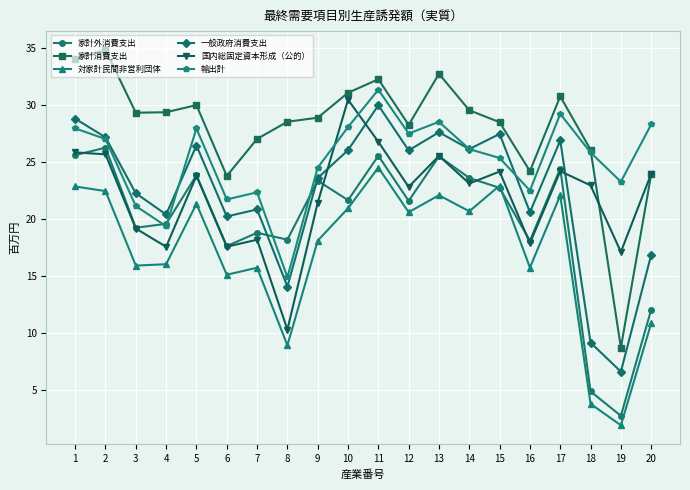

What is the value of the 家計外消費支出 point at the 20th from the left?

12.1